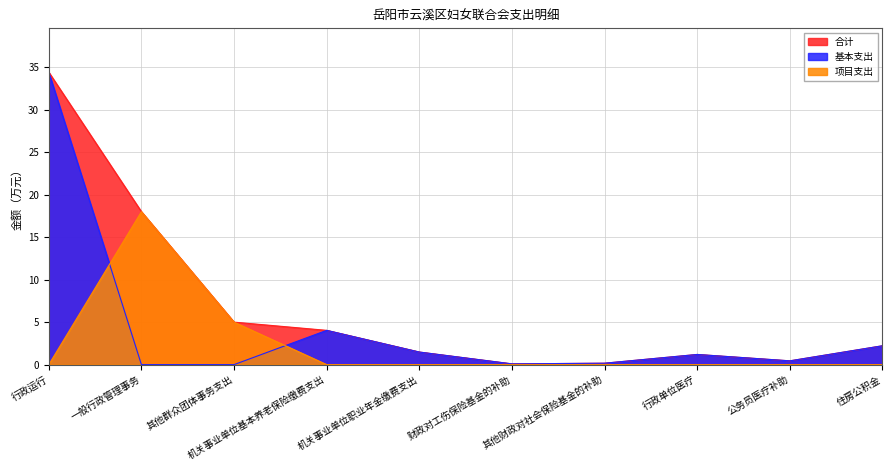

What are all the series names shown in the legend?

合计, 基本支出, 项目支出